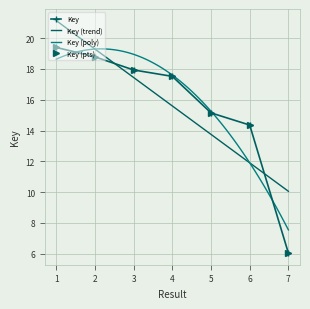

Is this an area chart (filled region under the line)?

No